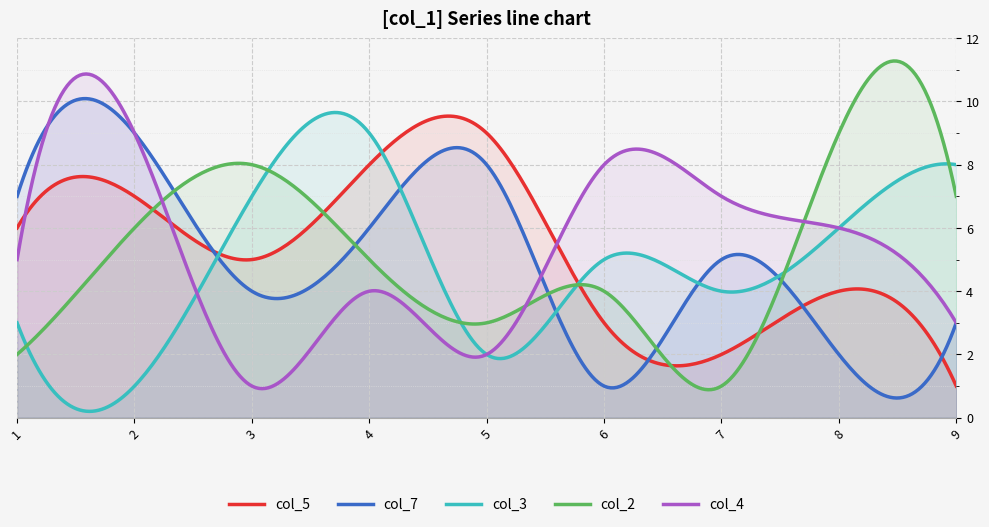

What is the lowest value of the col_5 series?

1.0